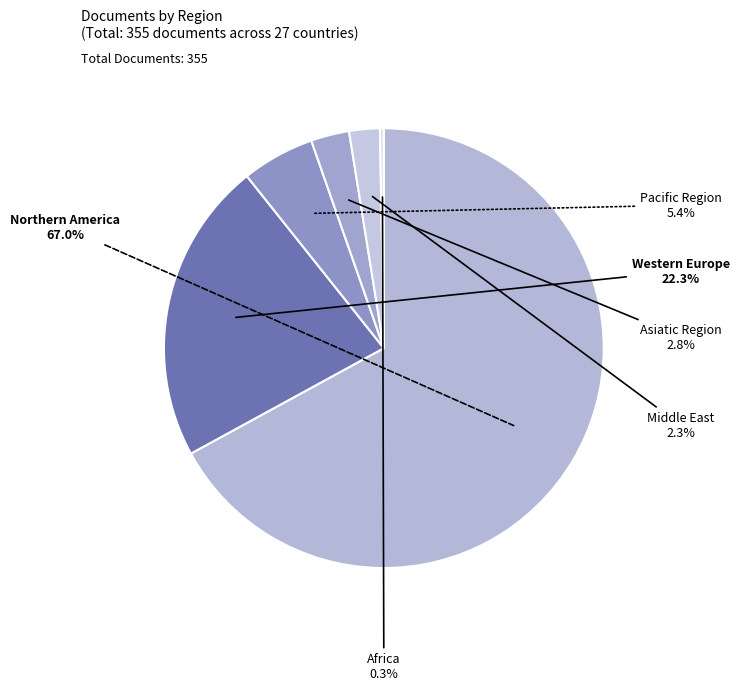

Which slice is the largest?

Northern America